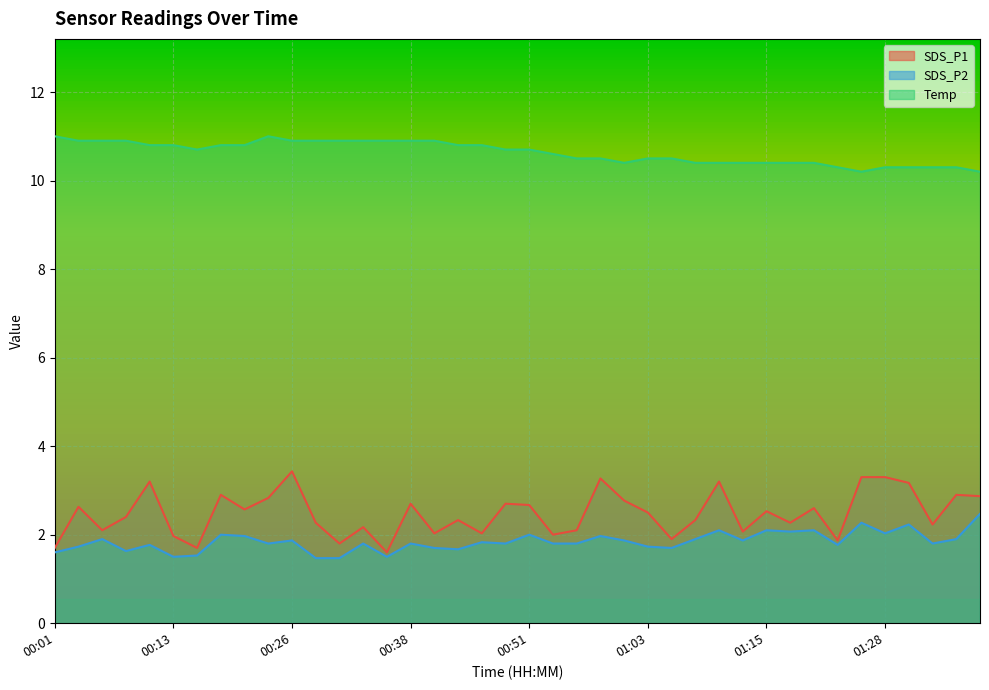

What is the difference between the maximum and minimum values in the SDS_P1 series?

1.8